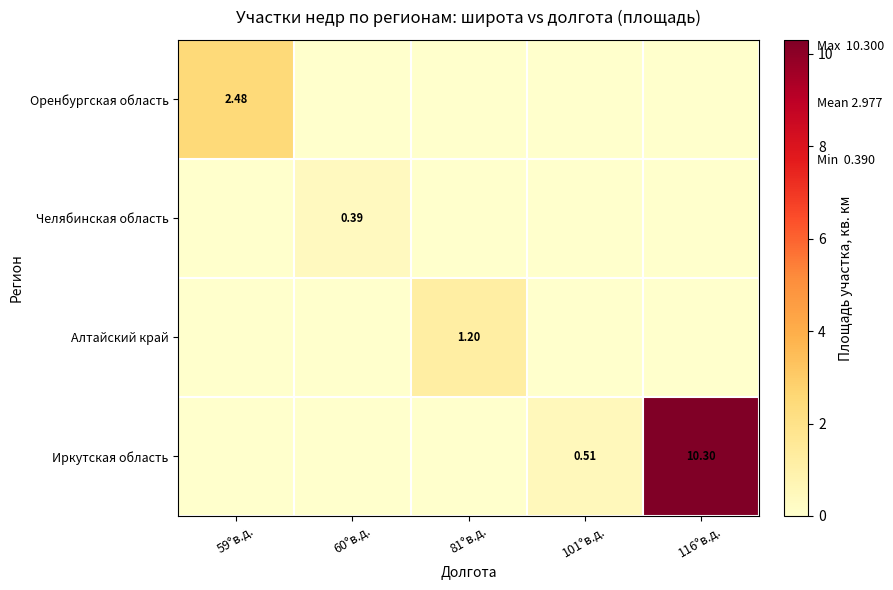

How many values in Оренбургская область are above zero?

1